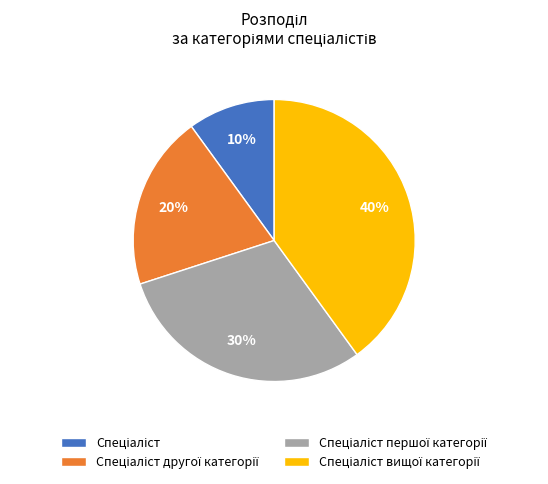

How many segments does this pie chart have?

4